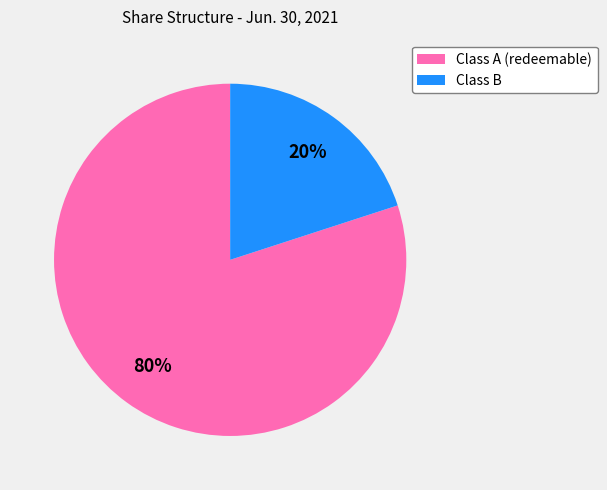

Rank the categories by value from highest to lowest.

Class A (redeemable), Class B